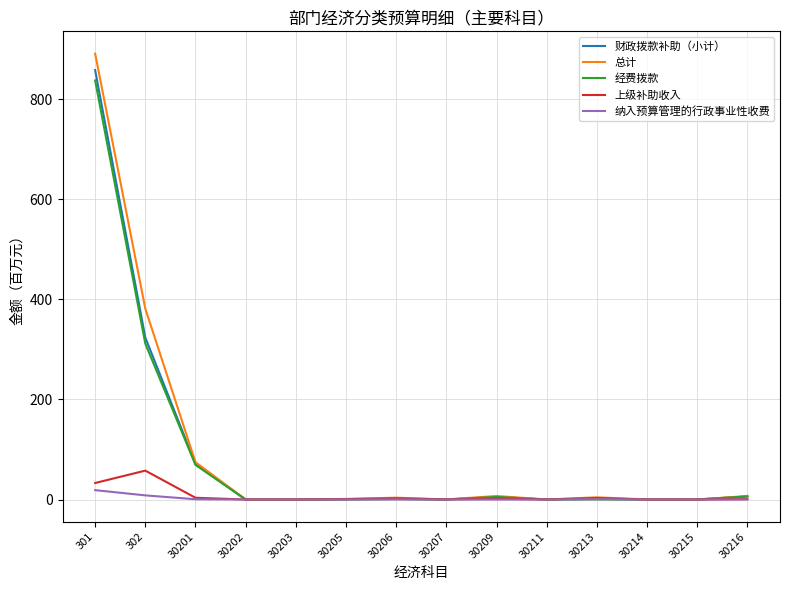

What is the spread (max minus min) of values at 30201?

74.0